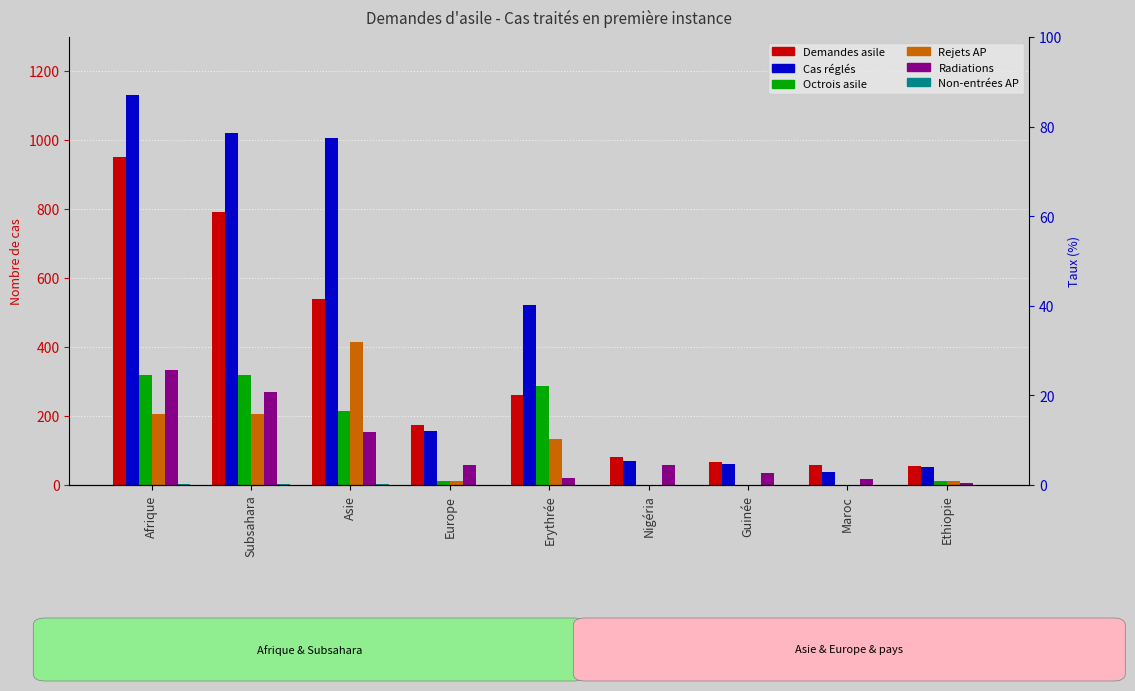

What position from the right is Subsahara?

8